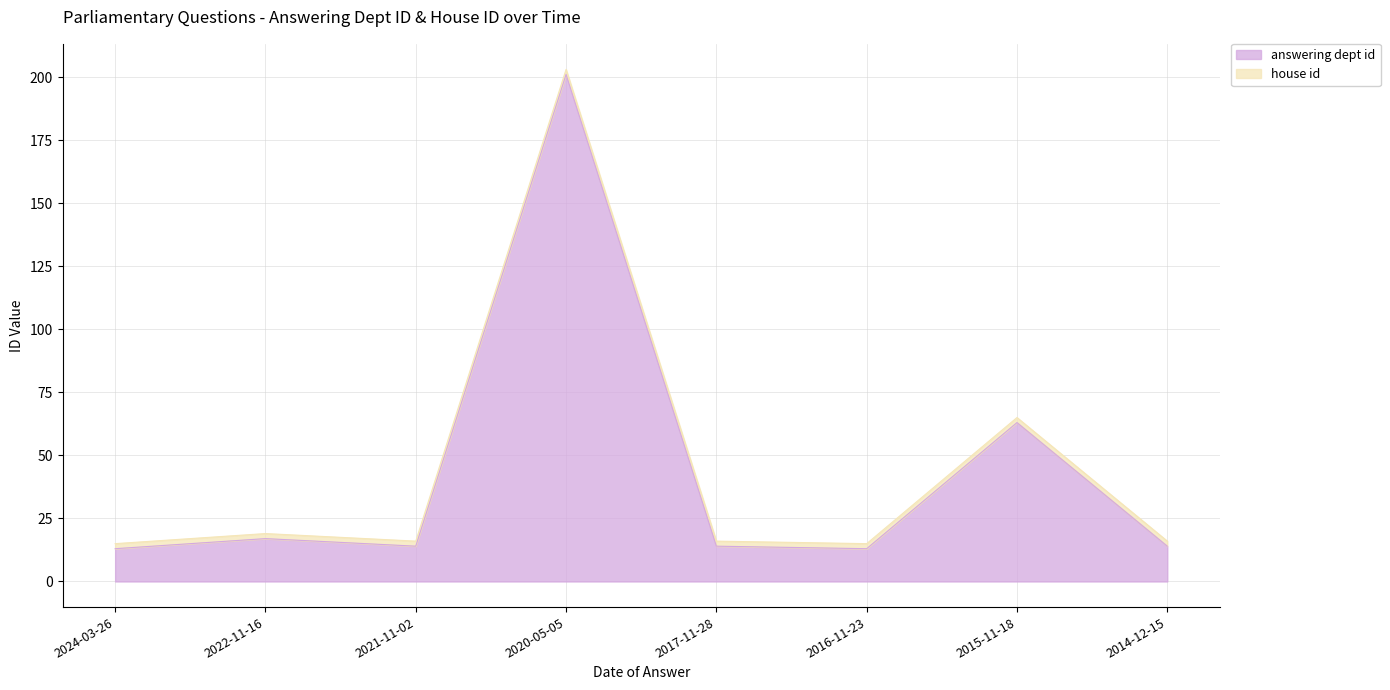

What is the minimum value shown in the chart?

13